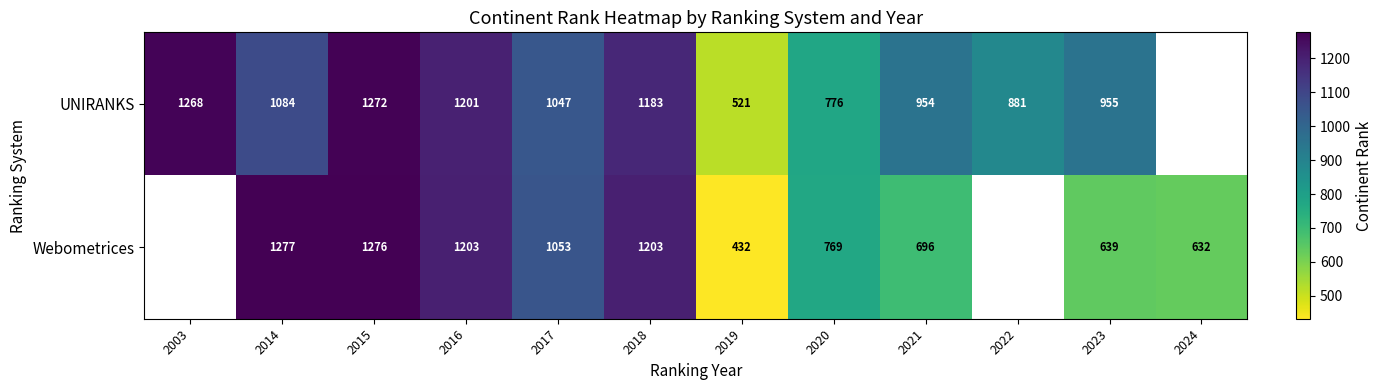

Rank the series at 2020 from lowest to highest value.

Webometrices, UNIRANKS